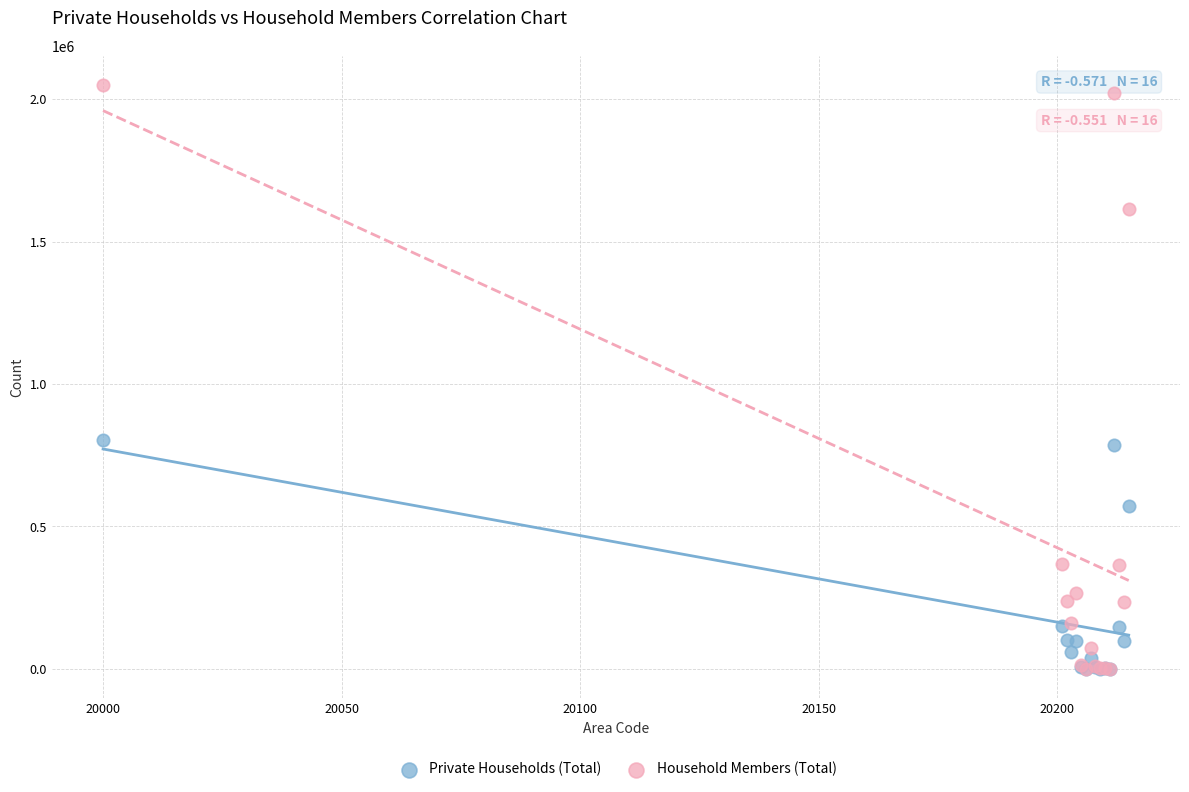

Which series contains the highest Y value?

Household Members (Total)